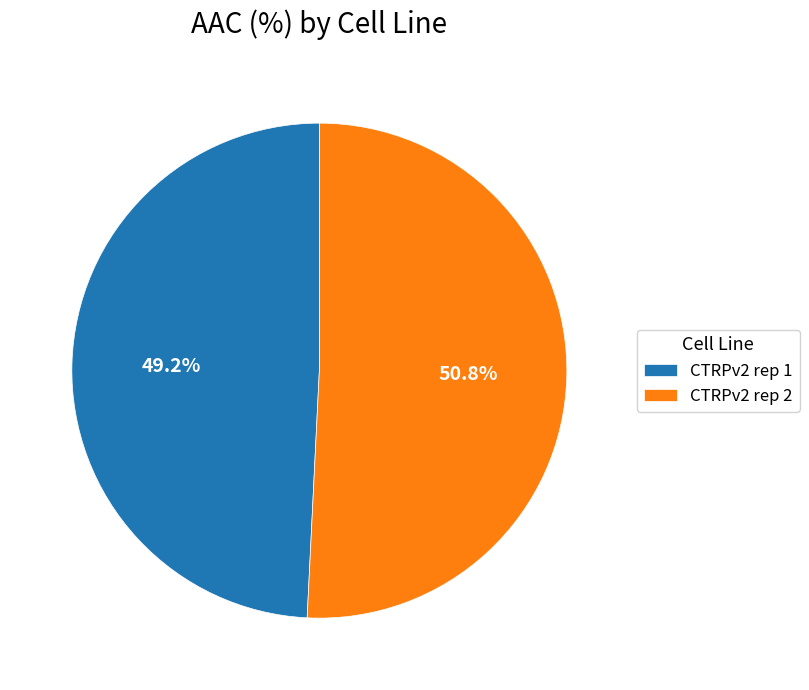

Combined, what portion of the pie is CTRPv2 rep 2 and CTRPv2 rep 1?

100.0%